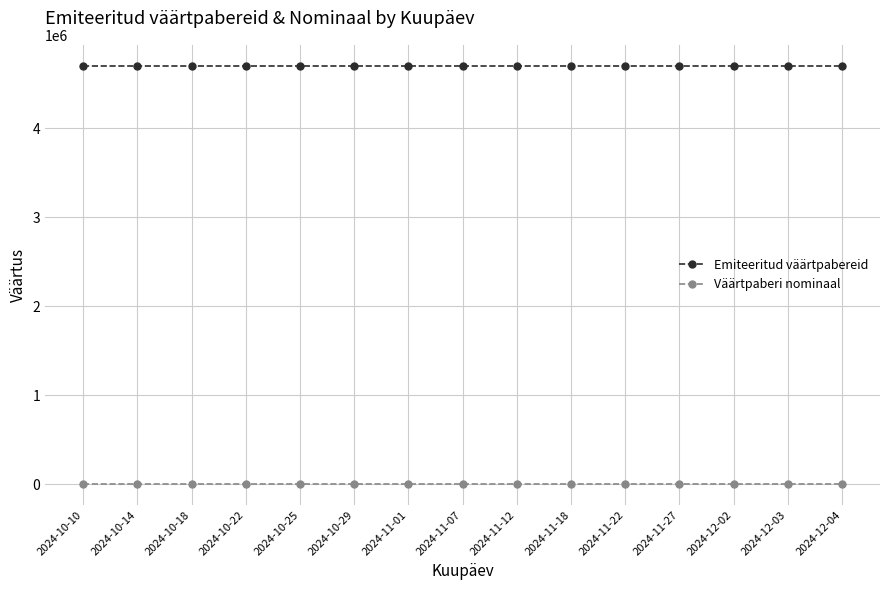

Reading left to right, extract all data points from this chart.

Emiteeritud väärtpabereid: 2024-10-10=4700000	2024-10-14=4700000	2024-10-18=4700000	2024-10-22=4700000	2024-10-25=4700000	2024-10-29=4700000	2024-11-01=4700000	2024-11-07=4700000	2024-11-12=4700000	2024-11-18=4700000	2024-11-22=4700000	2024-11-27=4700000	2024-12-02=4700000	2024-12-03=4700000	2024-12-04=4700000
Väärtpaberi nominaal: 2024-10-10=100	2024-10-14=100	2024-10-18=100	2024-10-22=100	2024-10-25=100	2024-10-29=100	2024-11-01=100	2024-11-07=100	2024-11-12=100	2024-11-18=100	2024-11-22=100	2024-11-27=100	2024-12-02=100	2024-12-03=100	2024-12-04=100